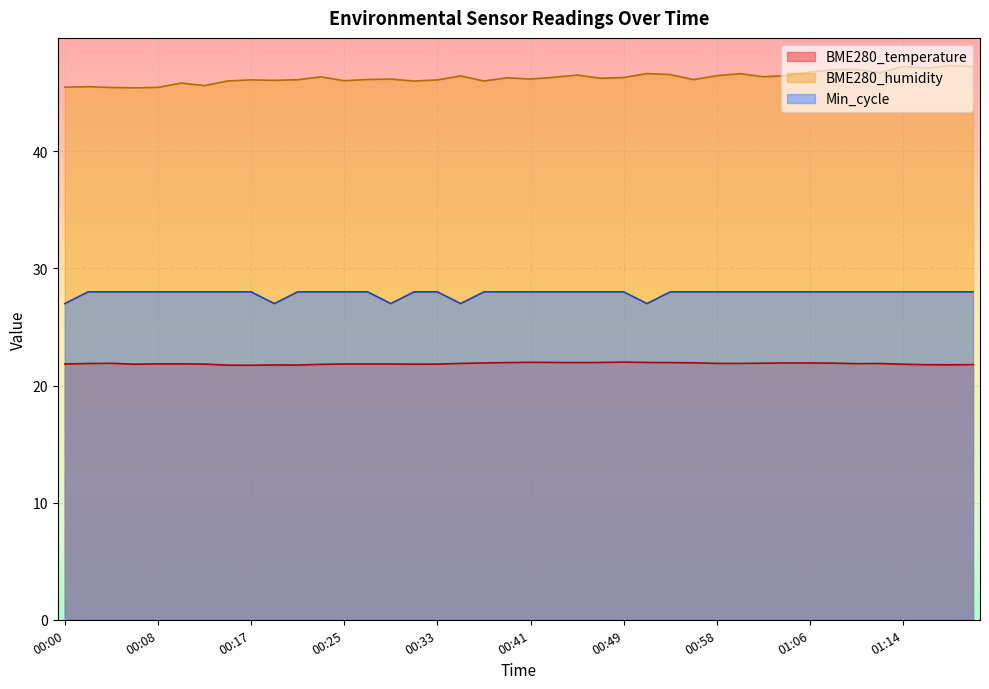

Which label corresponds to the smallest value in the chart?

00:17